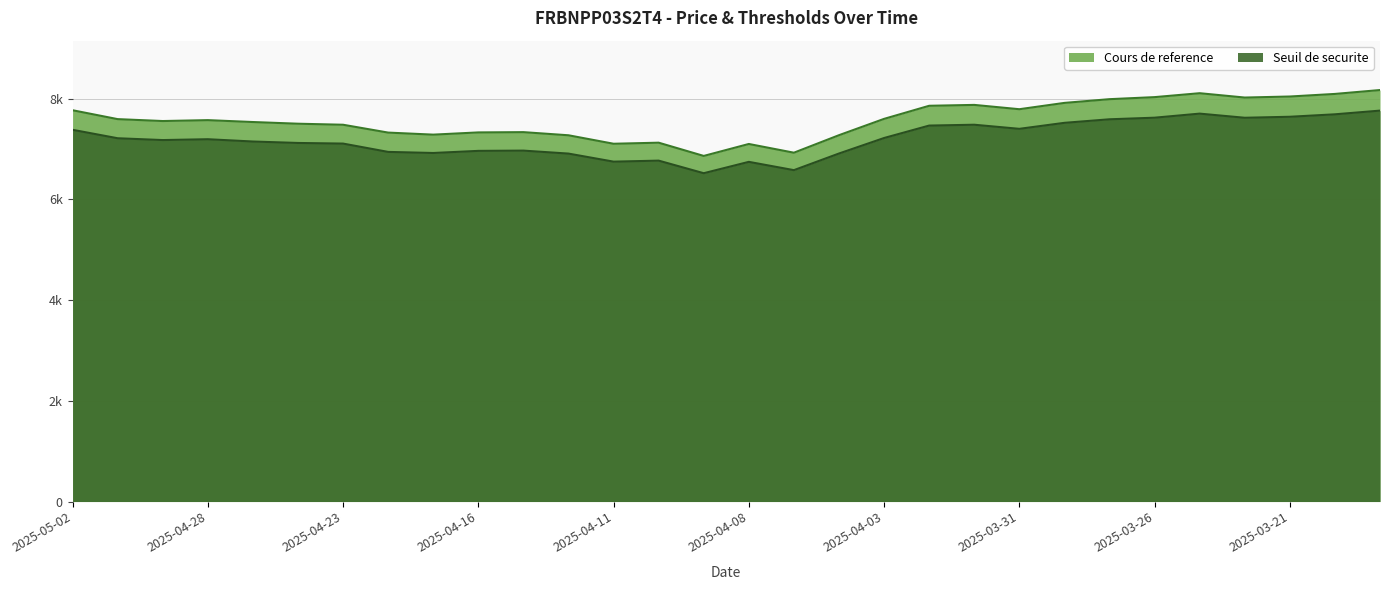

Where is the first local minimum for Cours de reference?

2025-04-29